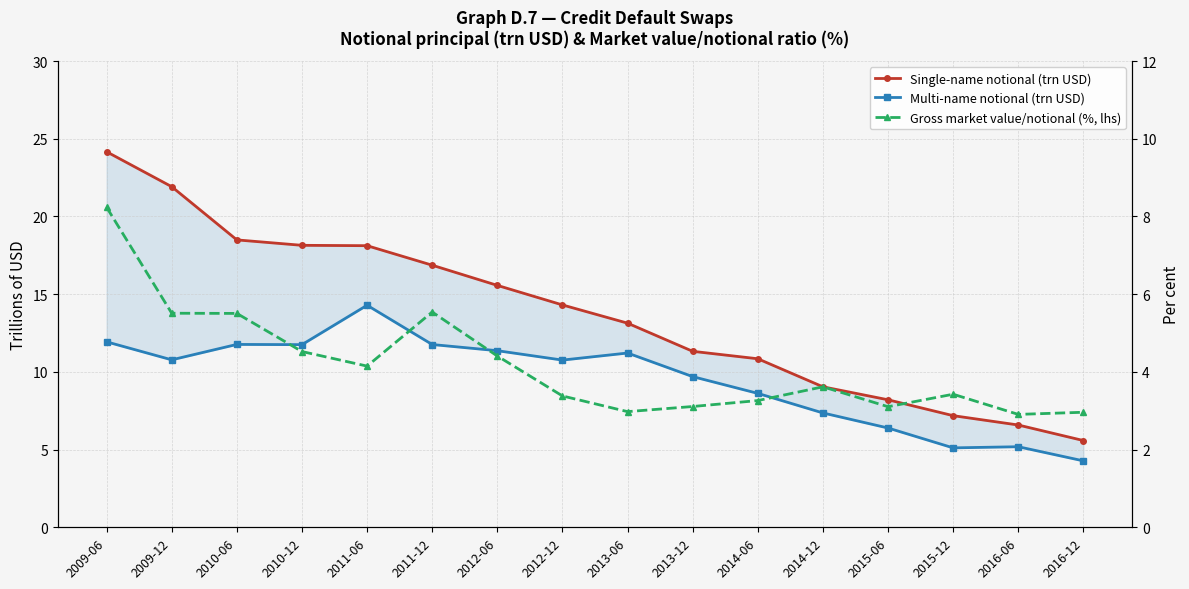

Is the value of Multi-name notional (trn USD) at 2015-06 greater than the value of Gross market value/notional (%, lhs) at 2009-06?

No